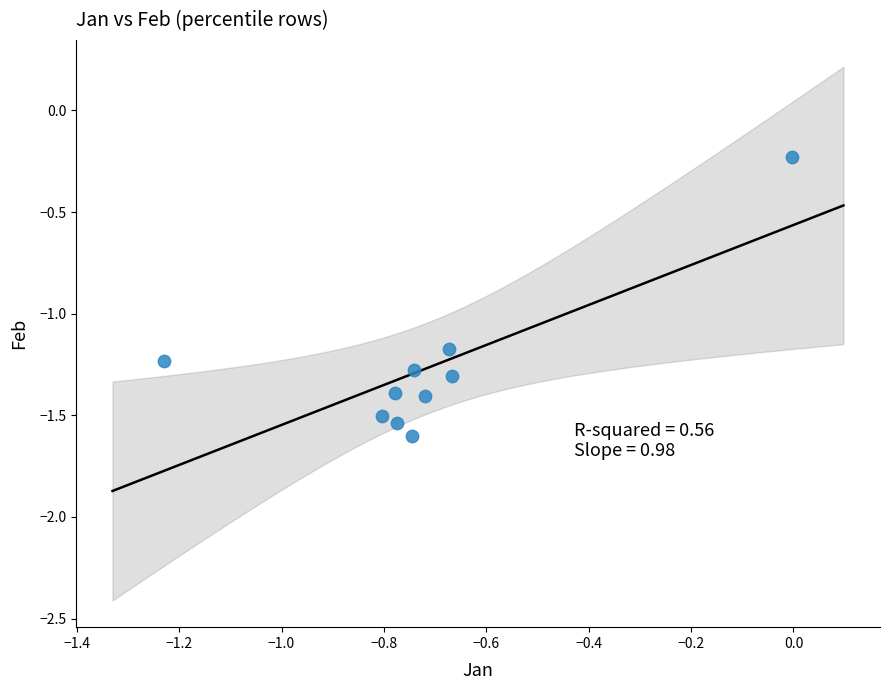

What is the average X value?

-0.7